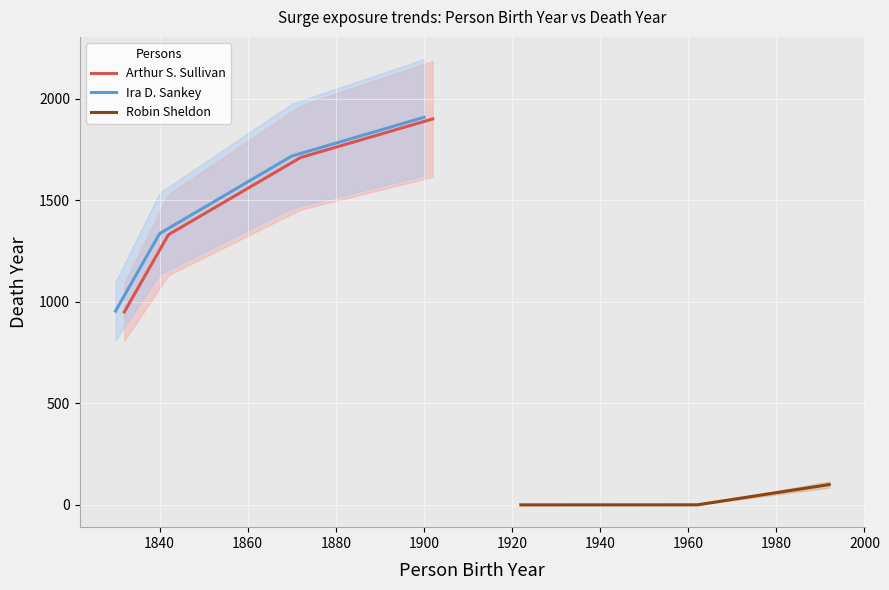

What is the maximum value for Arthur S. Sullivan?

1900.0